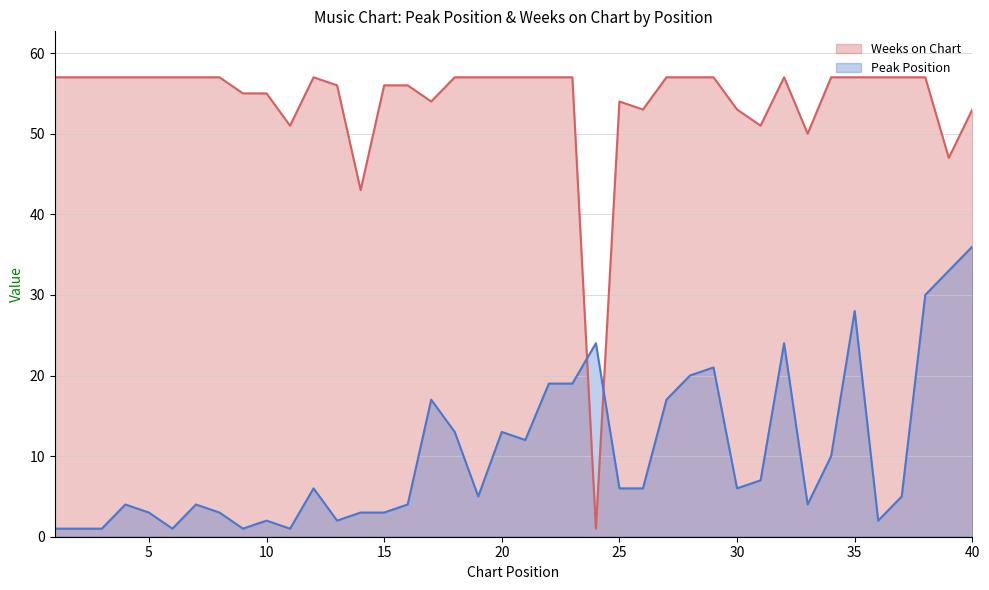

How many lines are shown in the chart?

2